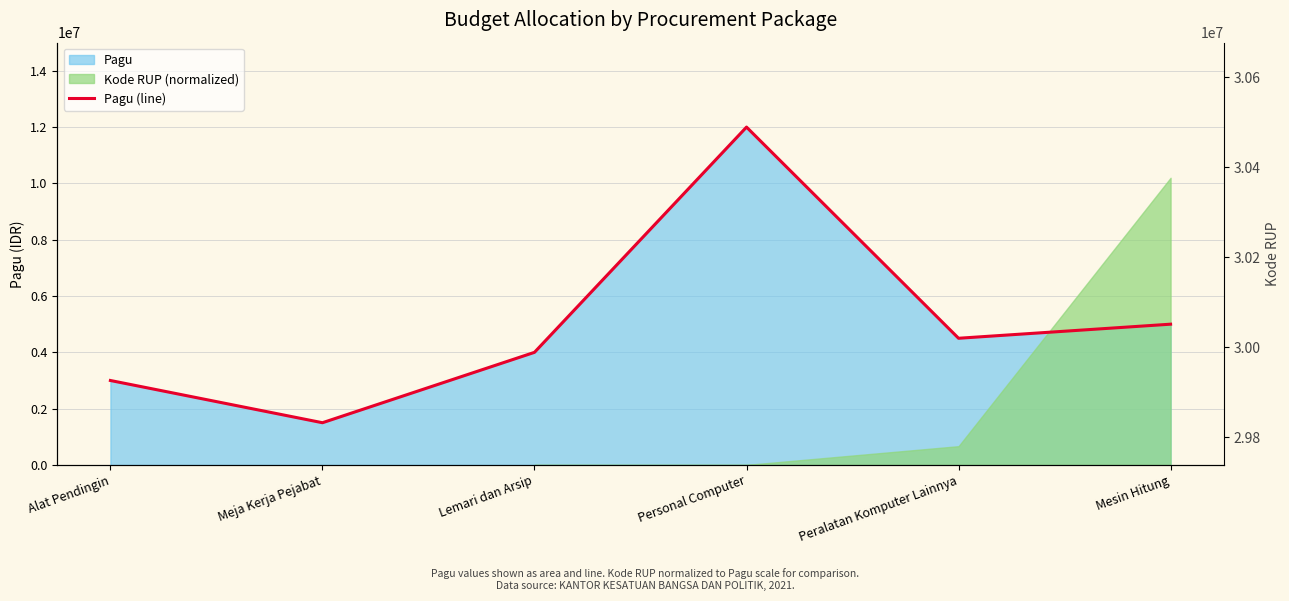

What is the value of the 4th point from the left?

12000000